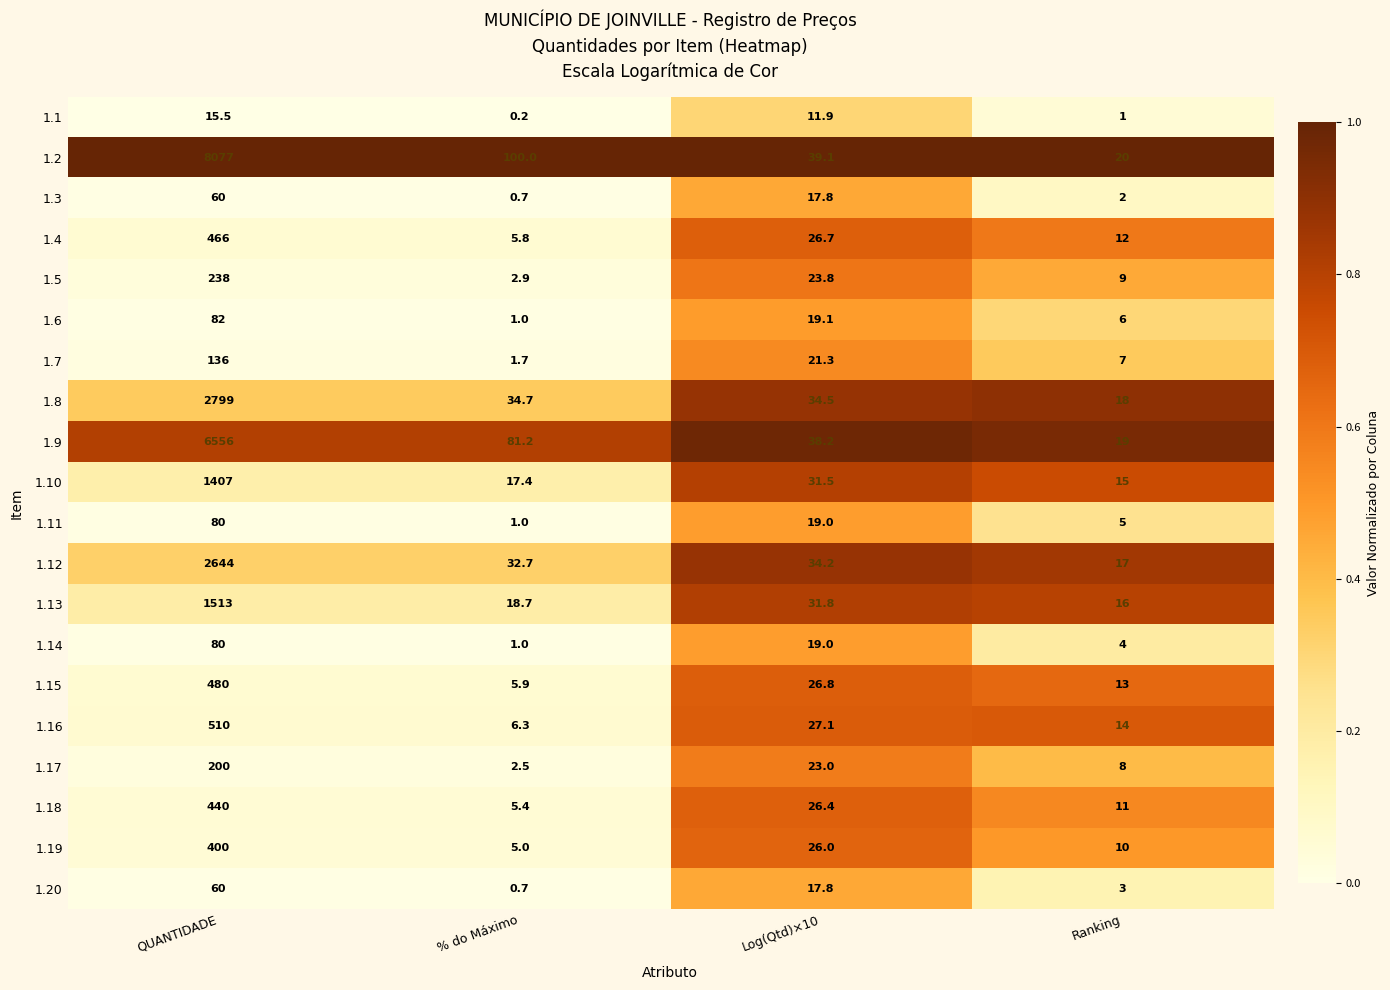

Is it true that 1.7 equals 21.3 at Log(Qtd)×10?

True